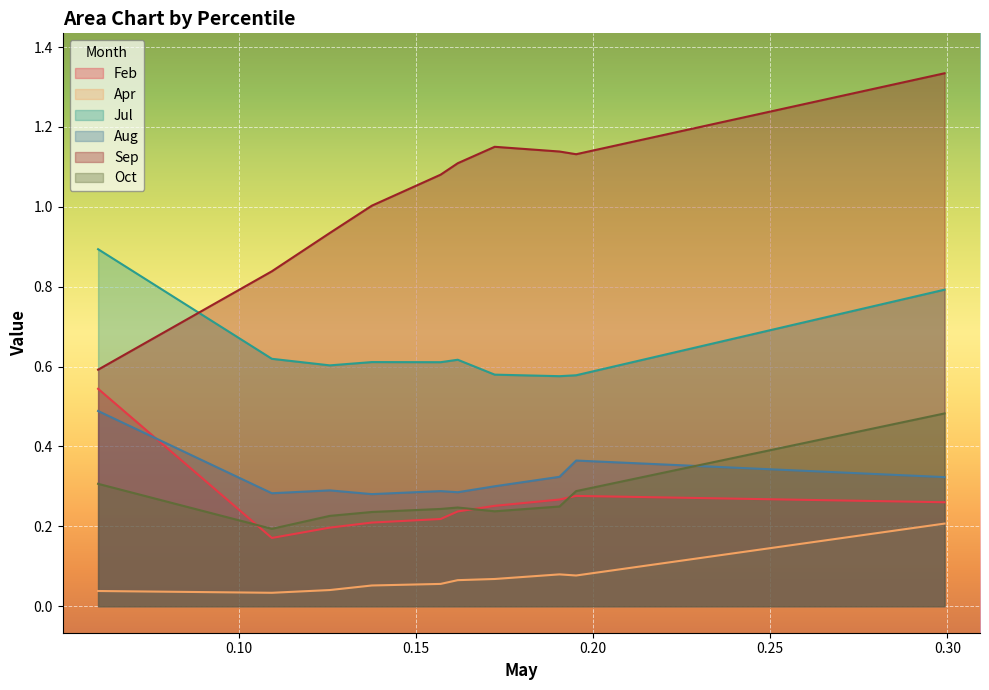

How many lines are shown in the chart?

6